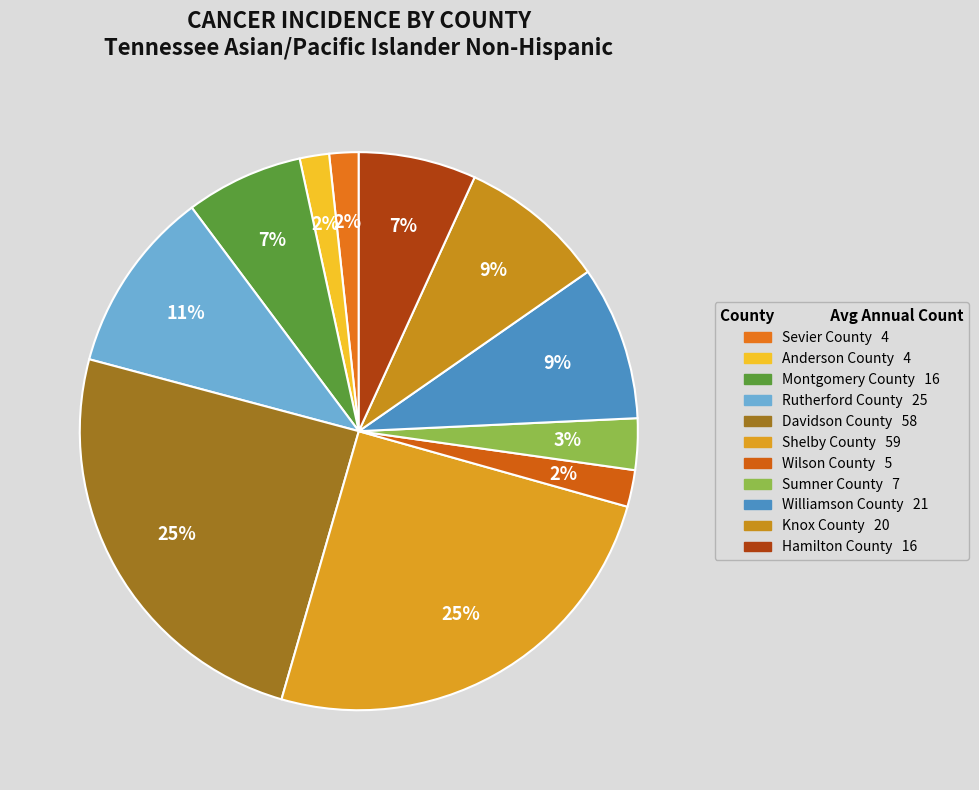

The Anderson County slice represents 2% of the pie. True or false?

True